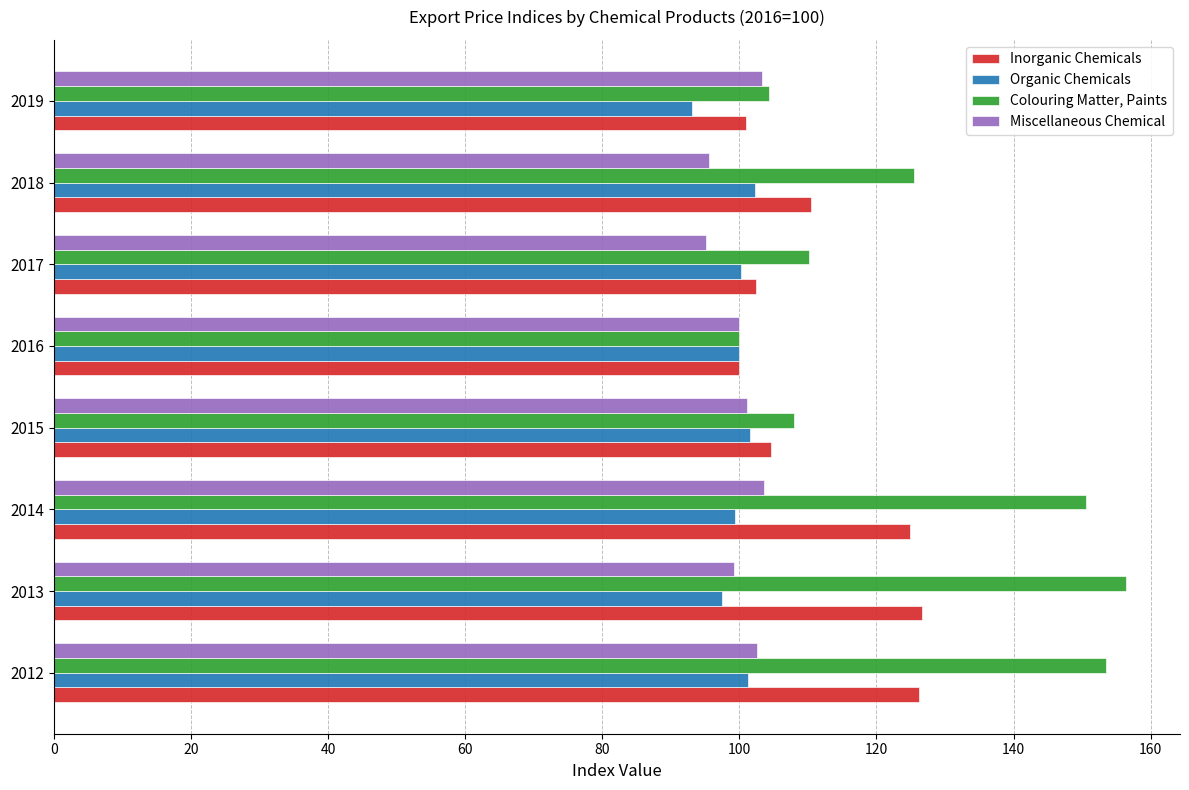

Is it true that Miscellaneous Chemical equals 103.4 at 2019?

True